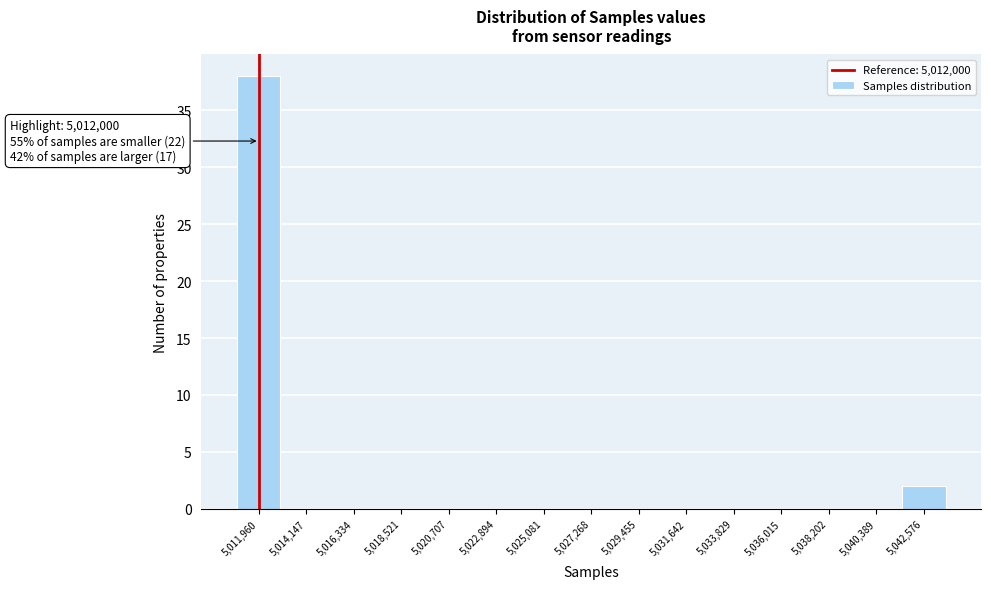

Over which range of the x-axis is the bar tallest?

5011000 to 5013000